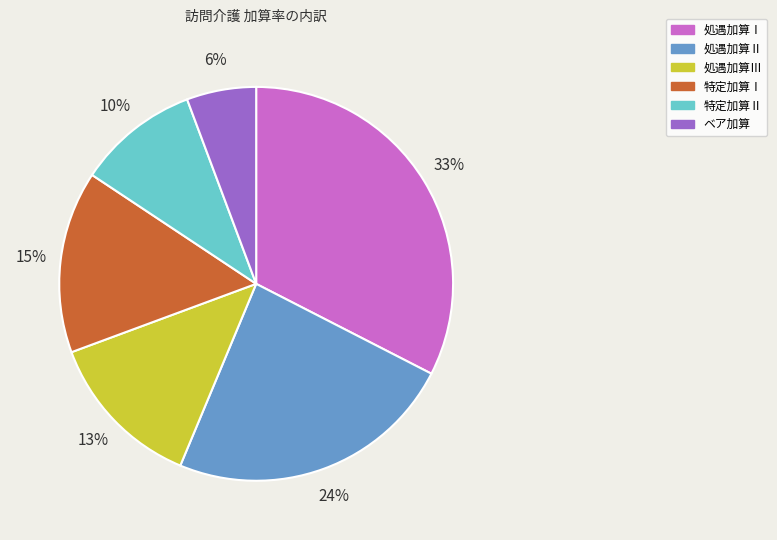

Do 処遇加算Ⅲ and 処遇加算Ⅱ together represent more than half of the pie?

No